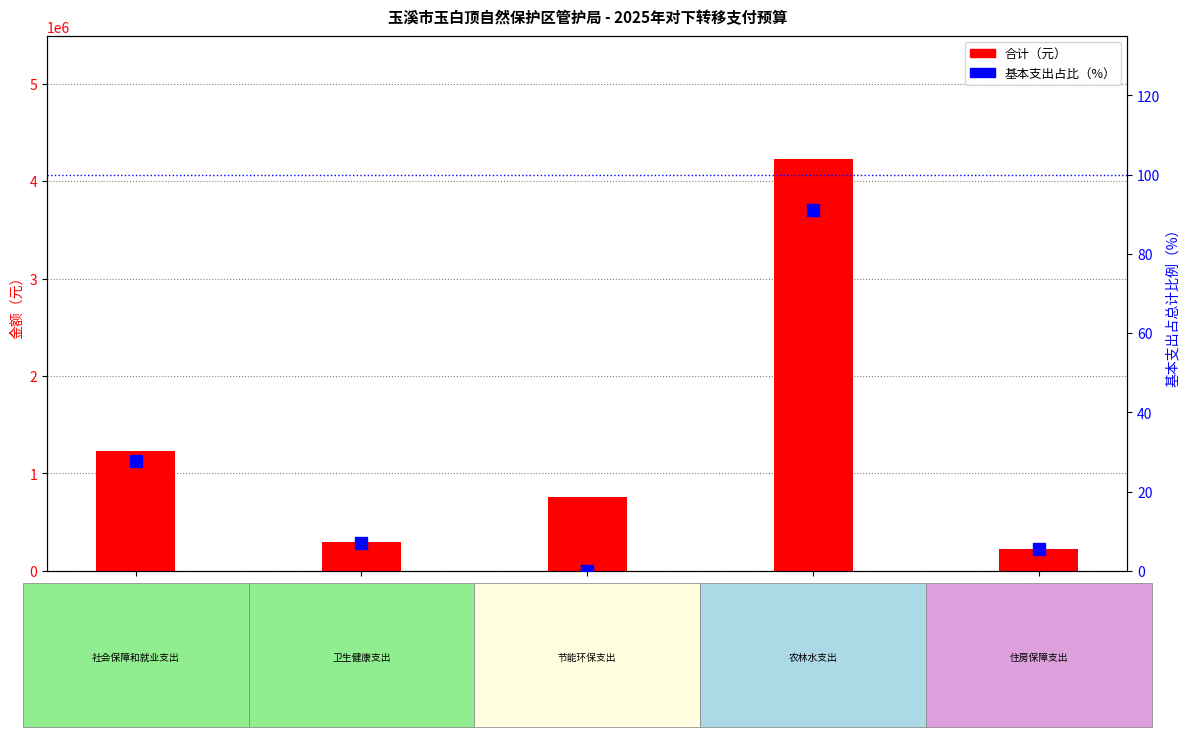

What are all the series names shown in the legend?

合计, 基本支出占比